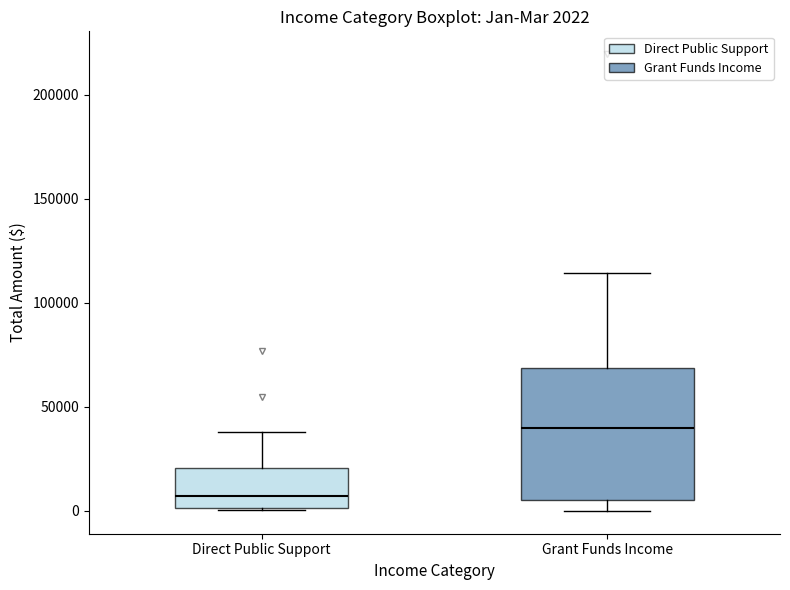

Which box has the lowest median line?

Direct Public Support